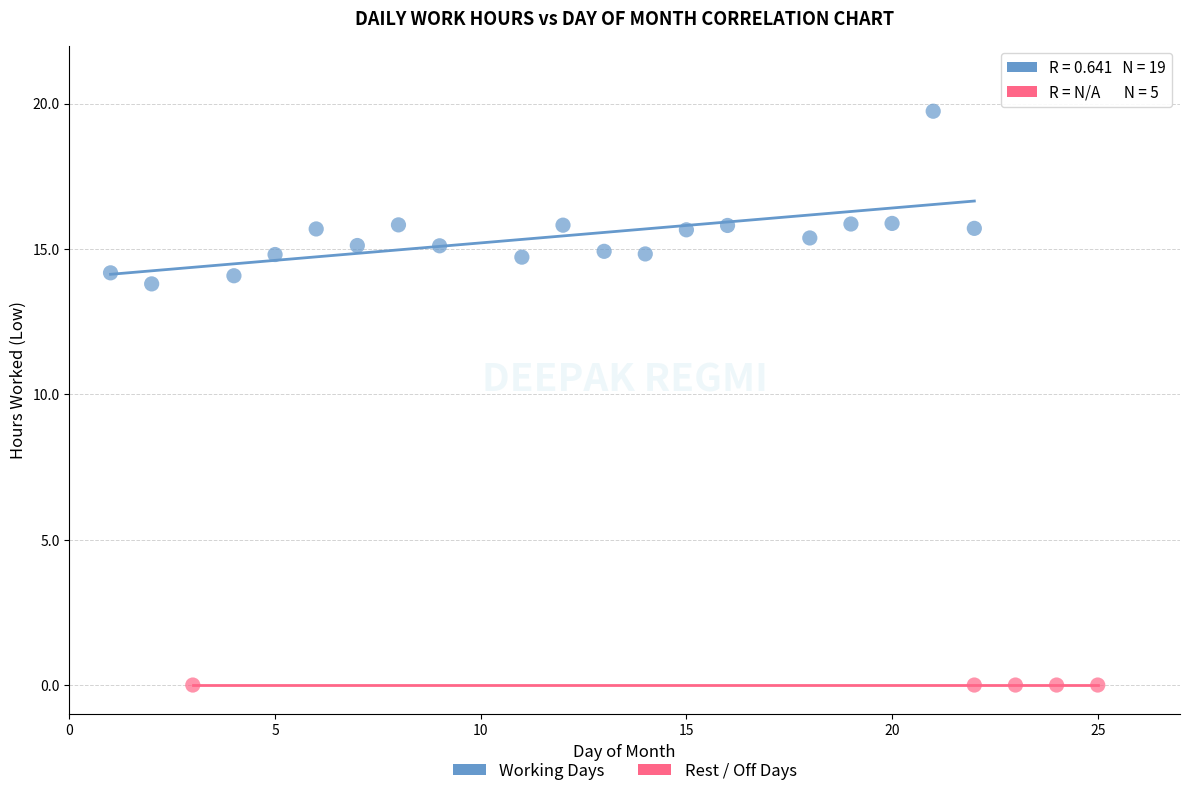

Which series contains the lowest Y value?

Rest / Off Days